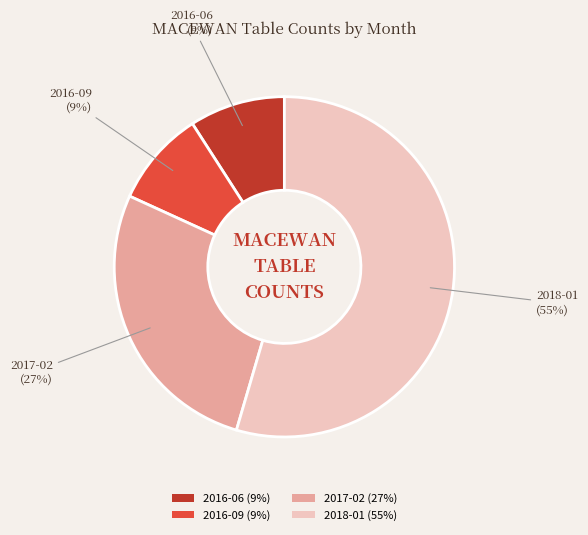

Is 2018-01 the majority of the pie?

Yes